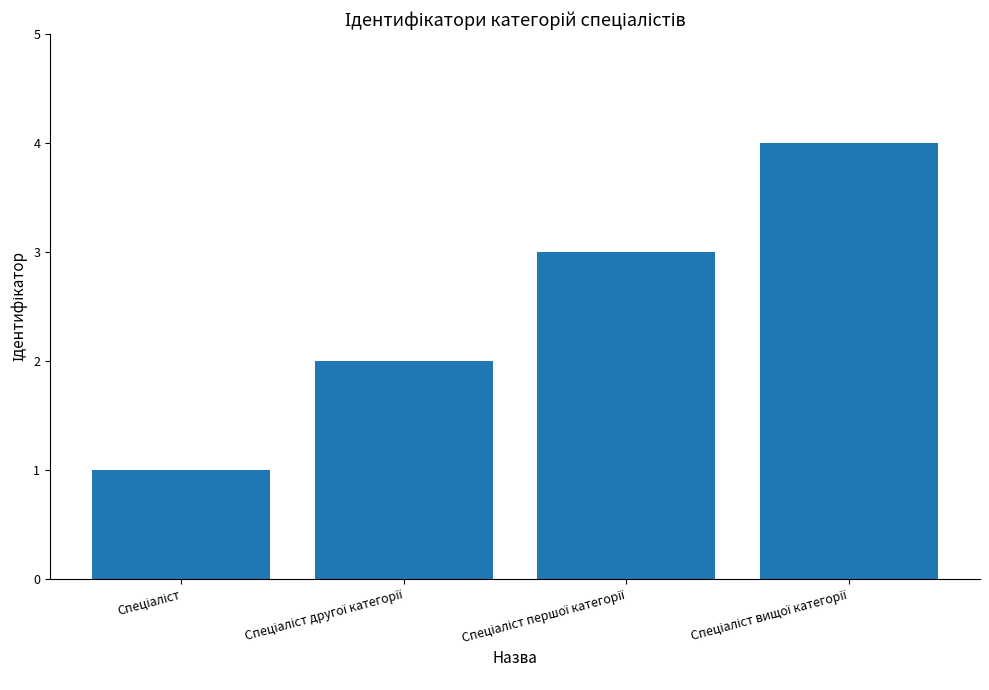

What is the greatest value displayed?

4